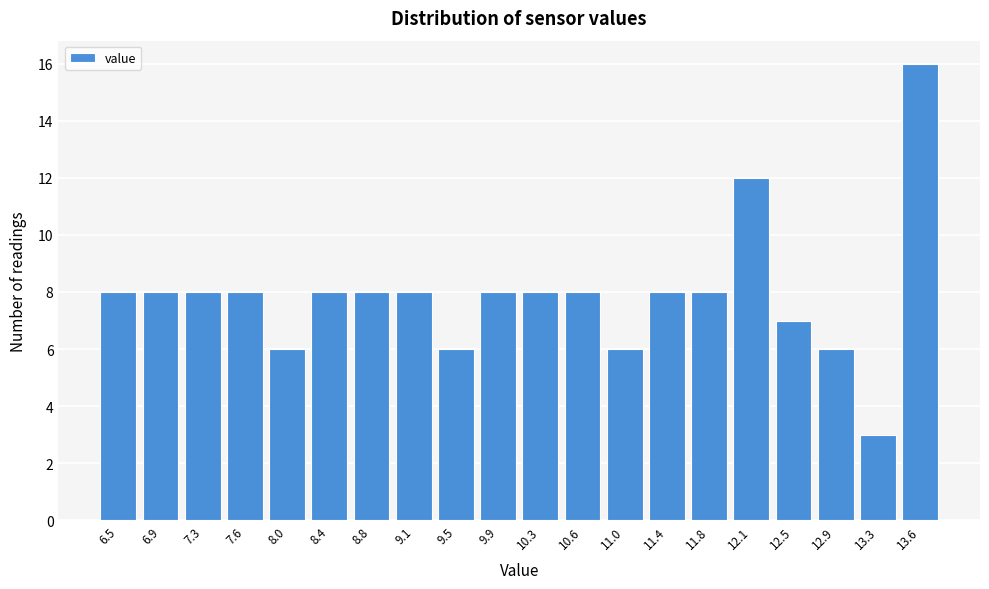

Reading right to left, extract all data points from this chart.

16	3	6	7	12	8	8	6	8	8	8	6	8	8	8	6	8	8	8	8